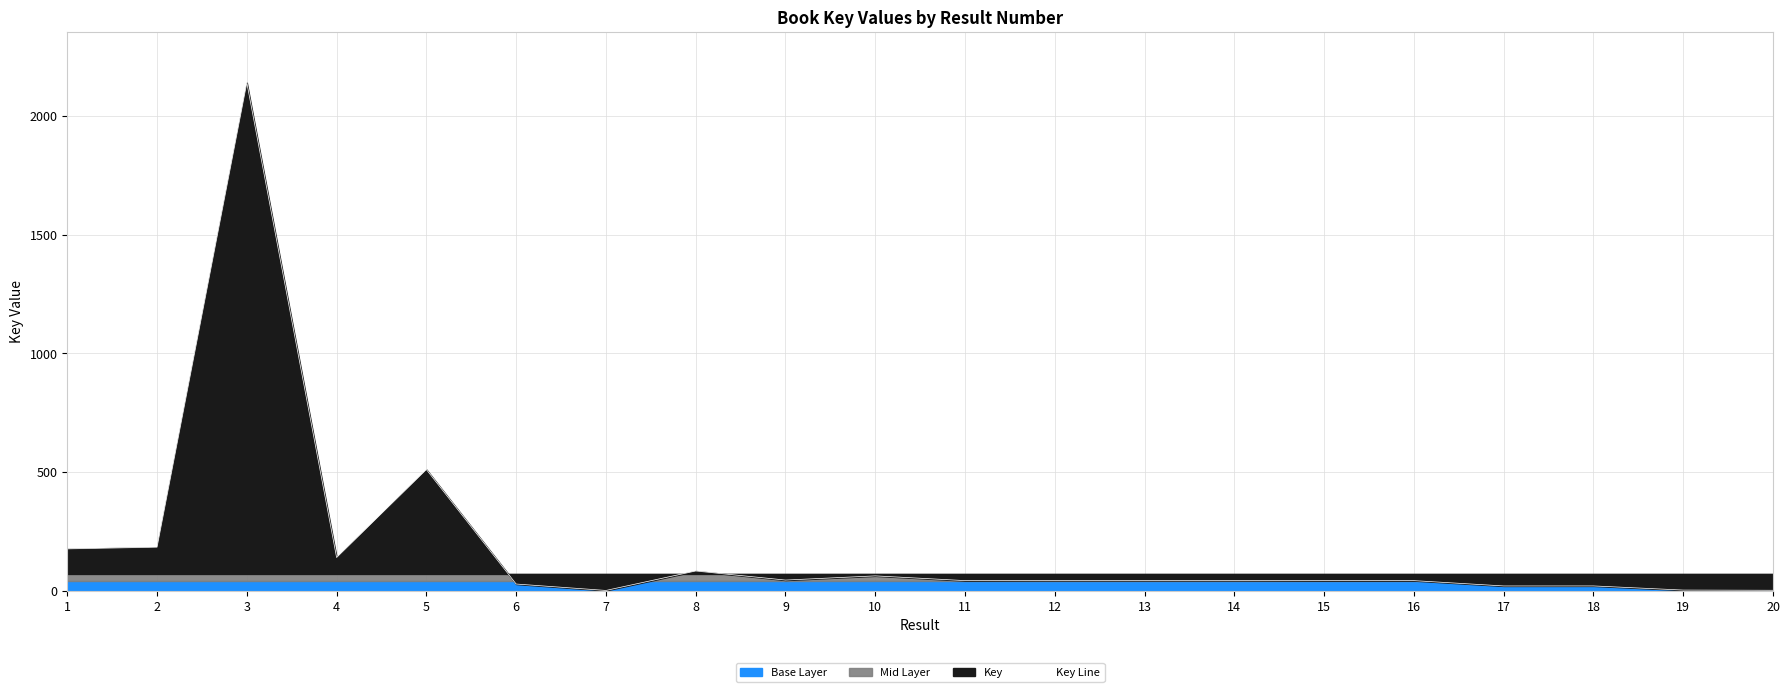

The chart shows a value of 27.4 at 6. True or false?

True